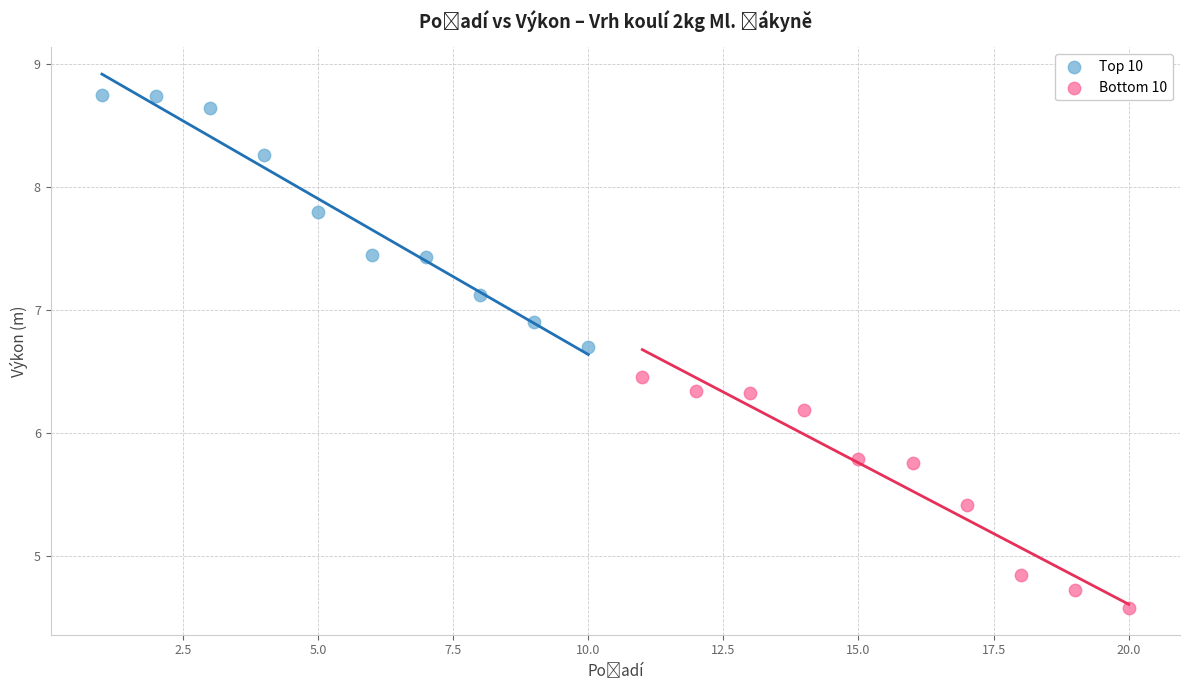

Which series reaches the maximum Y coordinate?

Top 10